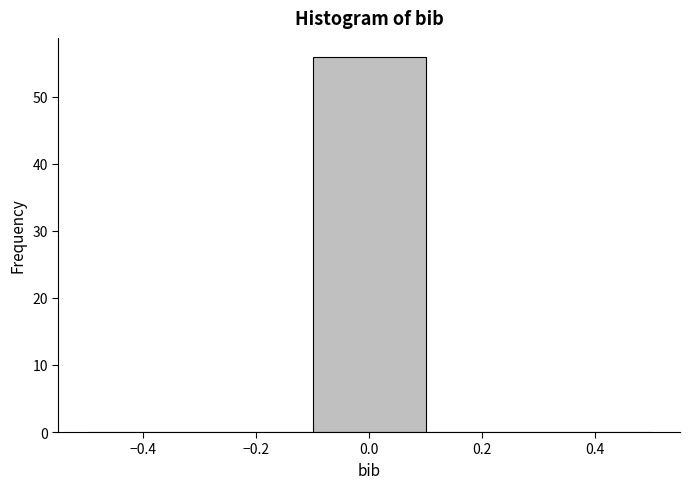

Reading left to right, transcribe this chart: for each bar, give the range it covers on the x-axis and its height. The values are not printed on the chart, so give them approximately, as read against the axis.

-0.5 to -0.3: 0
-0.3 to -0.1: 0
-0.1 to 0.1: 56
0.1 to 0.3: 0
0.3 to 0.5: 0